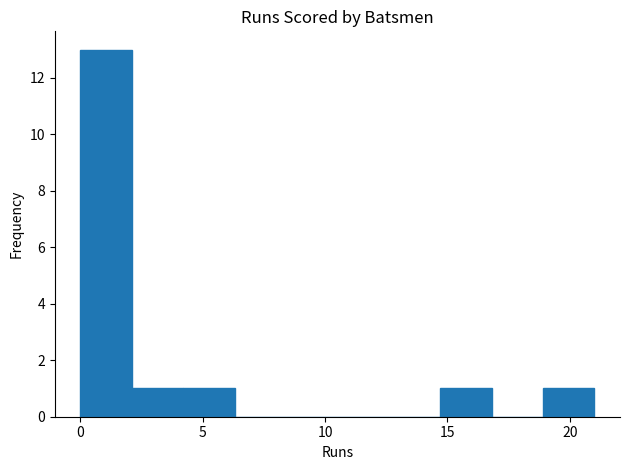

Reading left to right, transcribe this chart: for each bar, give the range it covers on the x-axis and its height. Neither the bar edges nor the heights are printed on the chart, so give them approximately, as read against the axes.

0.0 to 2.1: 13
2.1 to 4.2: 1
4.2 to 6.3: 1
6.3 to 8.4: 0
8.4 to 10.5: 0
10.5 to 12.6: 0
12.6 to 14.7: 0
14.7 to 16.8: 1
16.8 to 18.9: 0
18.9 to 21.0: 1